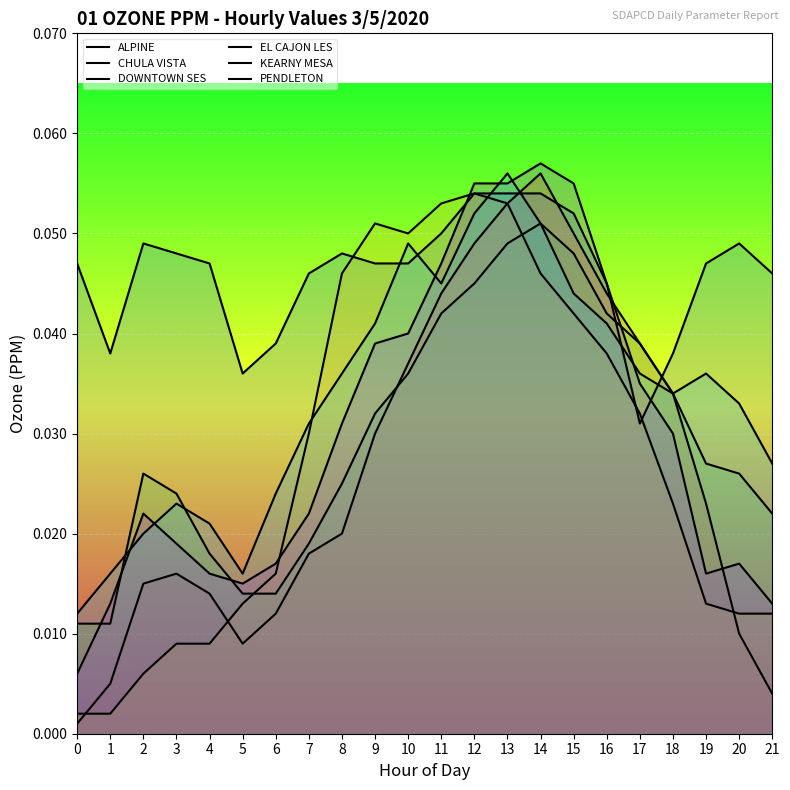

List the labels in order of DOWNTOWN SES value, smallest first.

0, 1, 5, 6, 4, 7, 21, 3, 8, 2, 20, 19, 9, 18, 10, 17, 11, 16, 12, 15, 13, 14